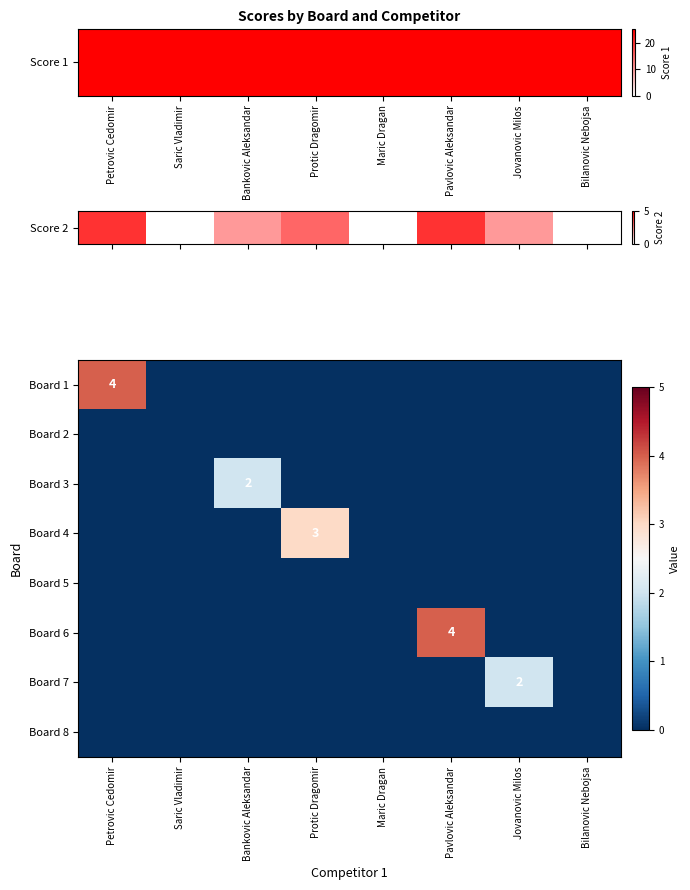

Count the Board 3 values in the range 0 to 1.

7